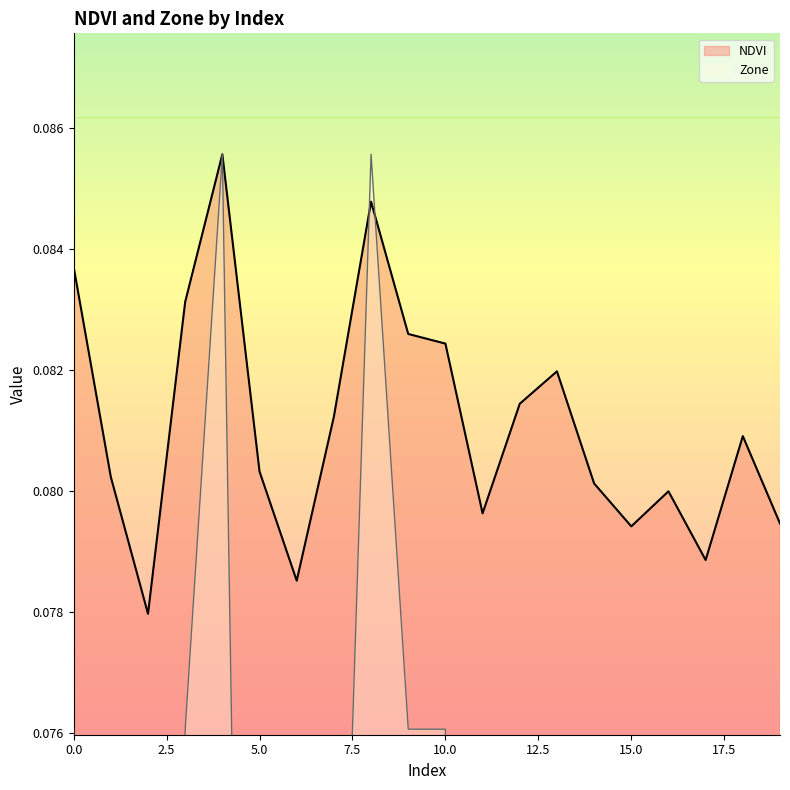

Is it true that Zone equals 0.1 at 15?

False